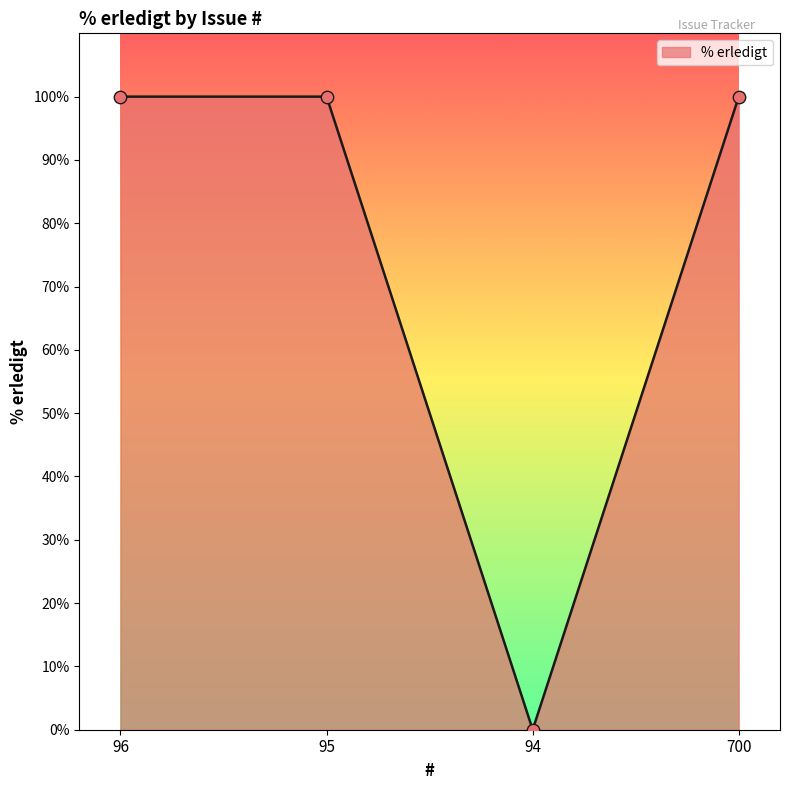

What is the change in value from 96 to 94?

-100